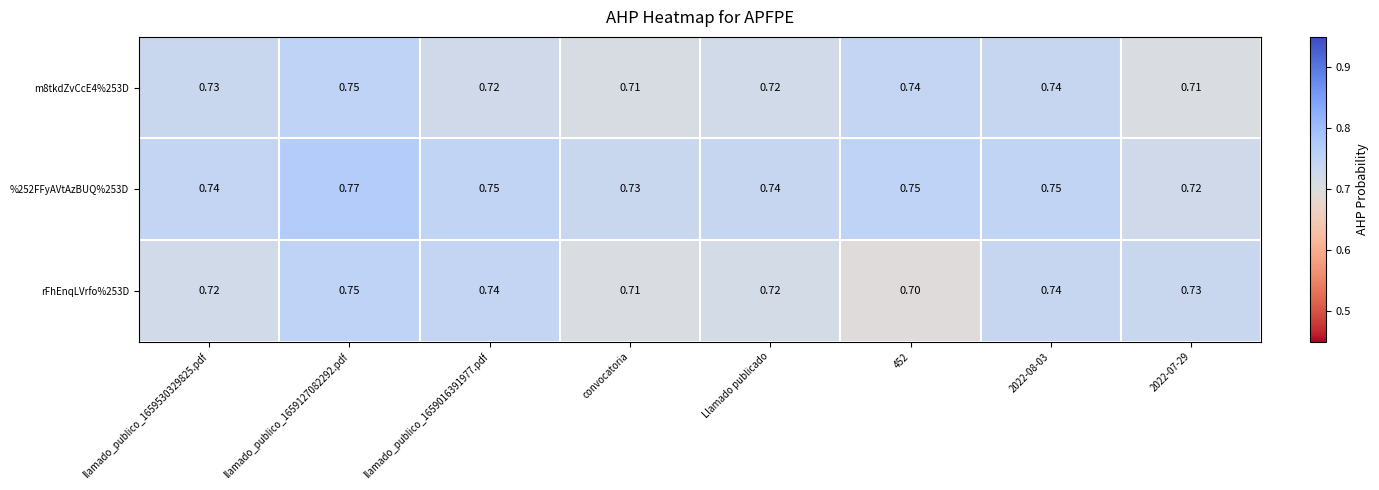

Which series has the largest range (max minus min)?

rFhEnqLVrfo%253D